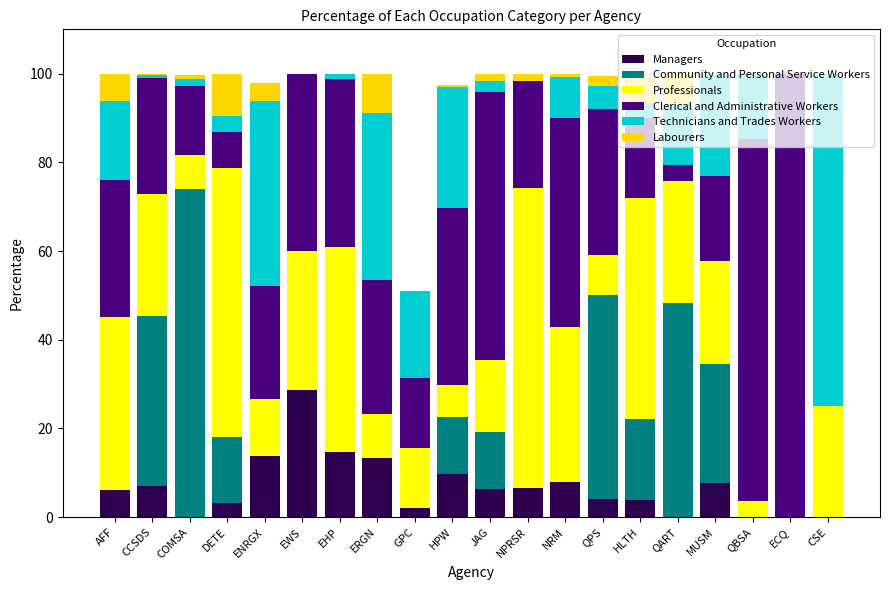

What is the total value across all series at MUSM?

100.0